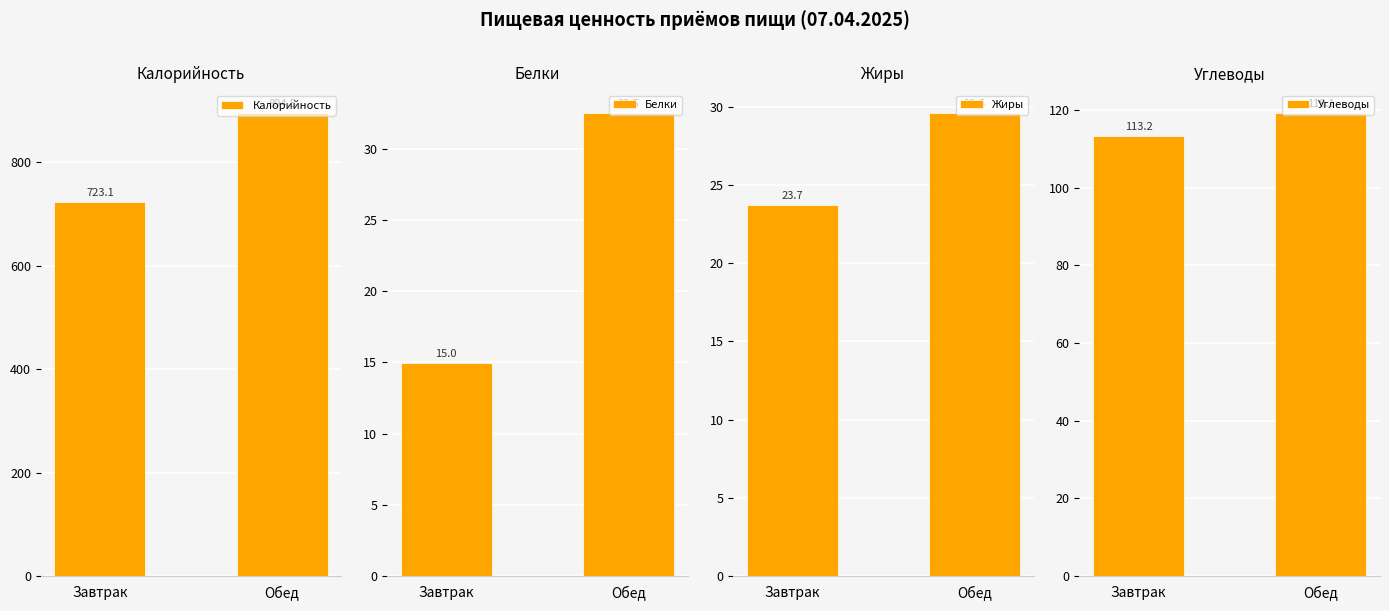

How many groups of bars are there?

2